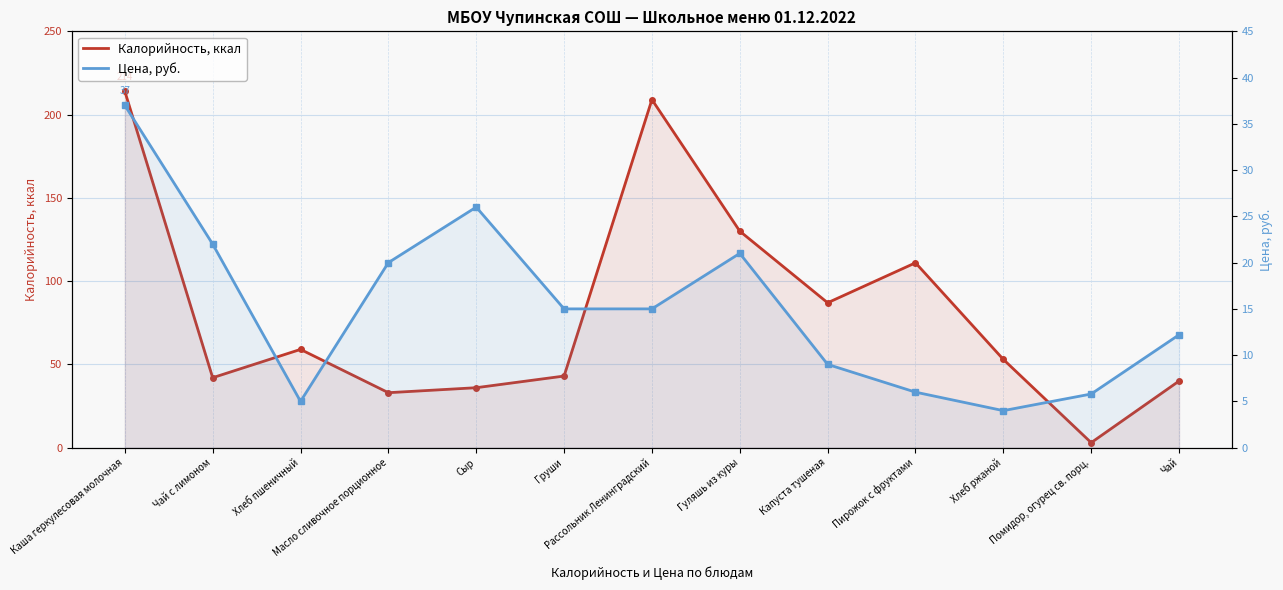

After their last crossing, which series has the higher values: Калорийность, ккал or Цена, руб.?

Калорийность, ккал